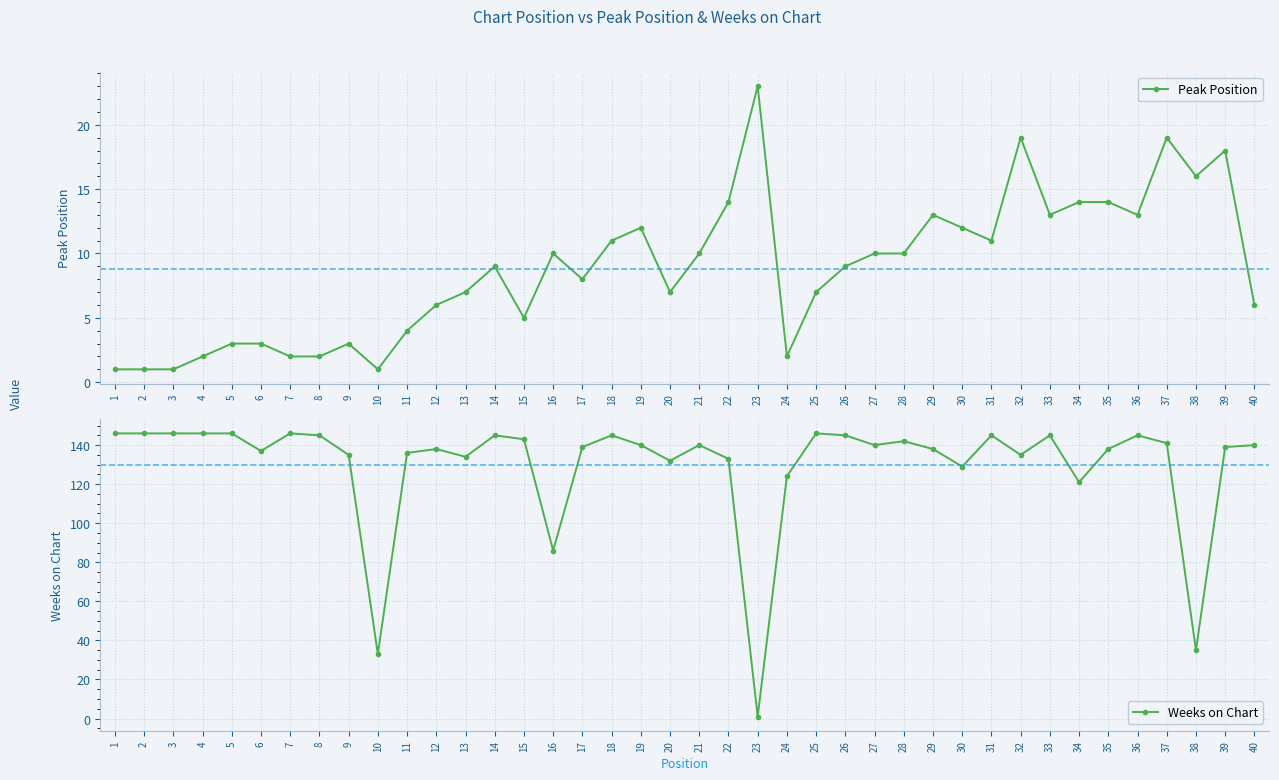

What is the sum of all Peak Position values?

351